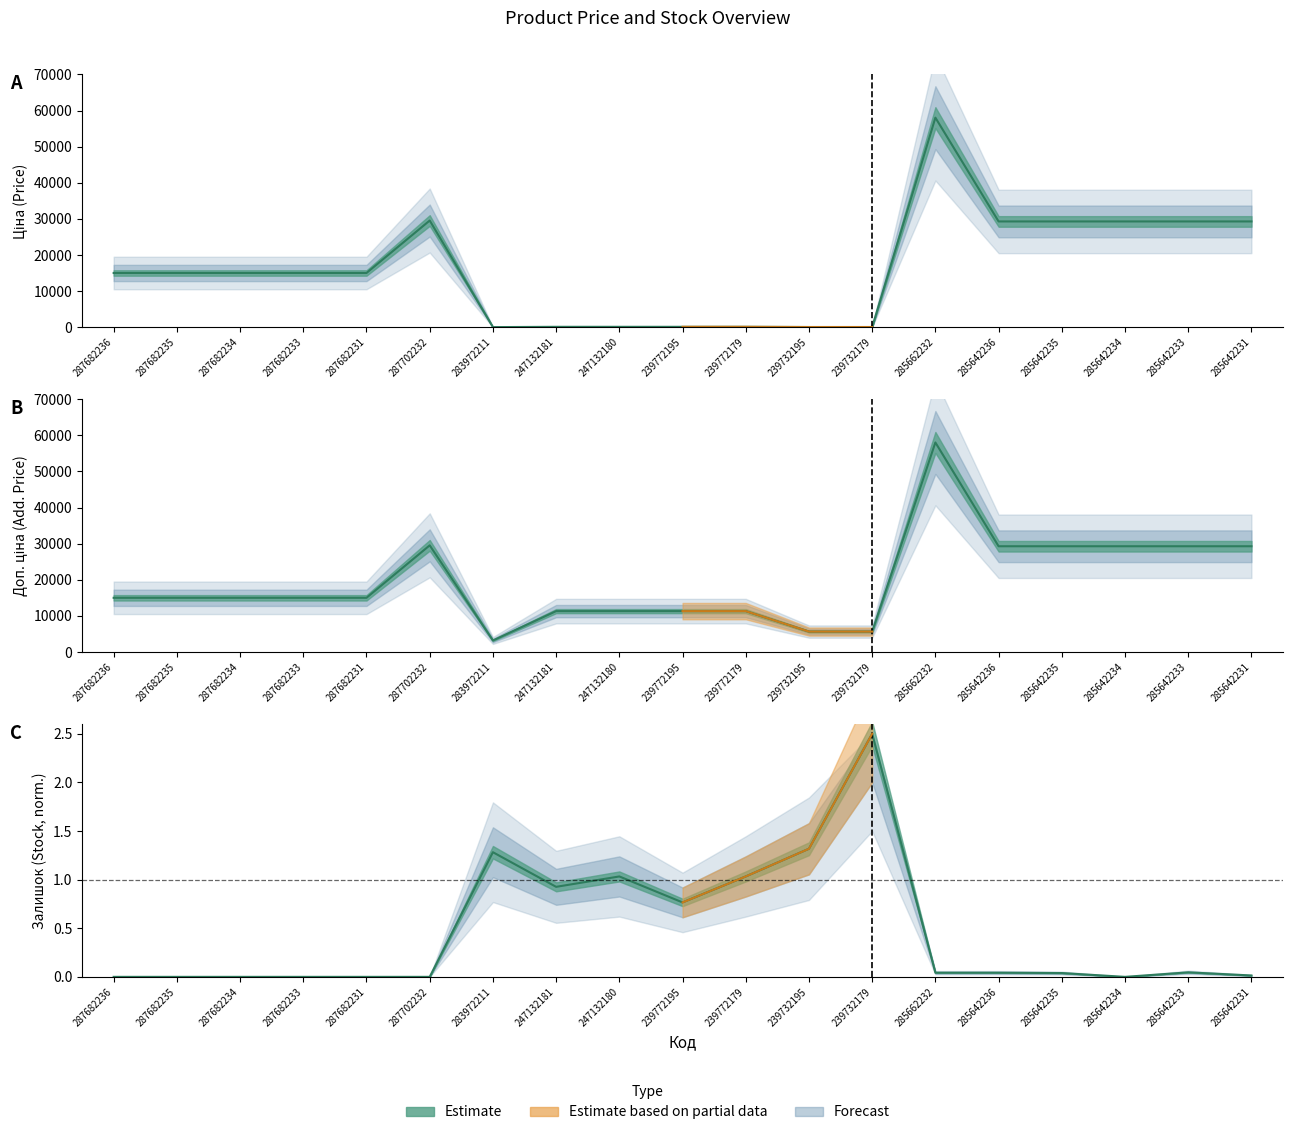

What is the value of the Доп. ціна point at the 10th from the left?

11334.0